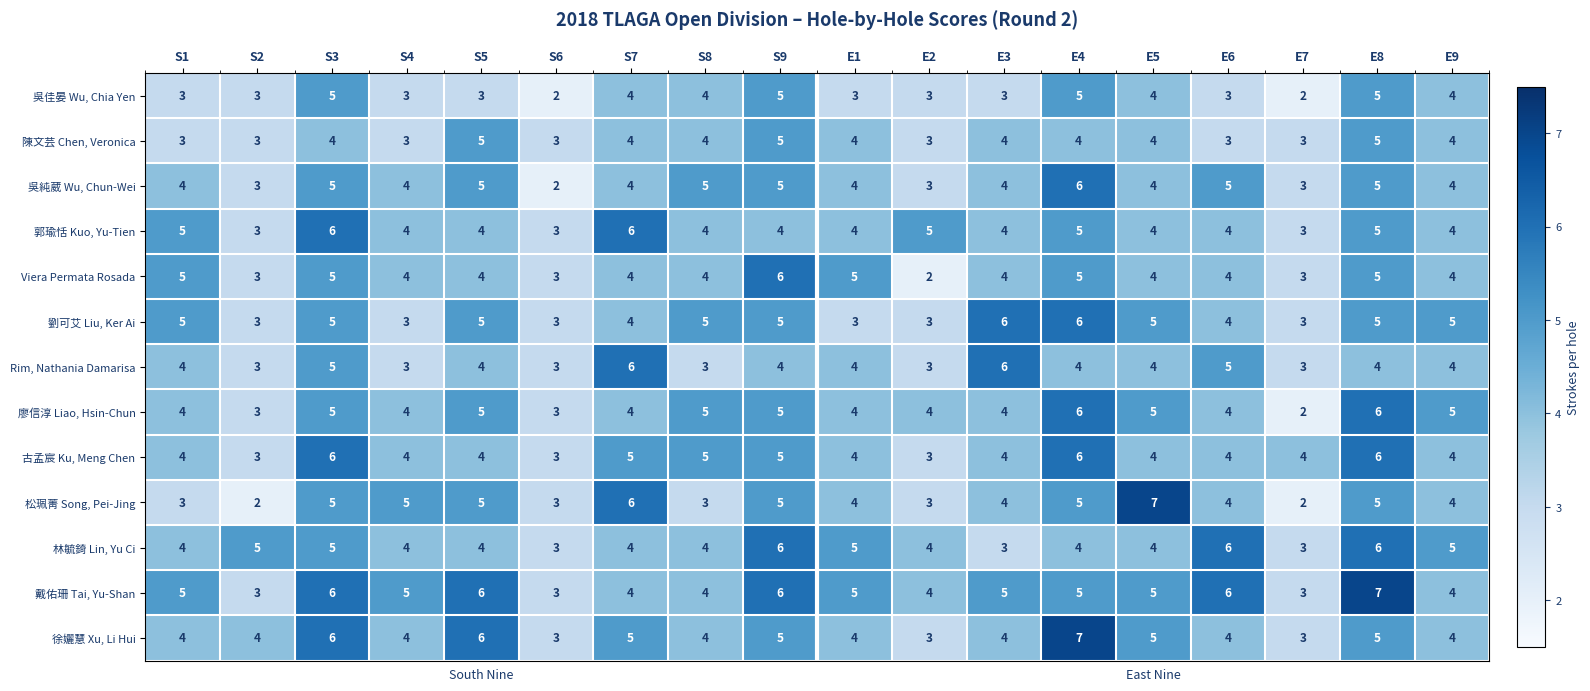

The 陳文芸 Chen, Veronica series shows 2 at S2. True or false?

False